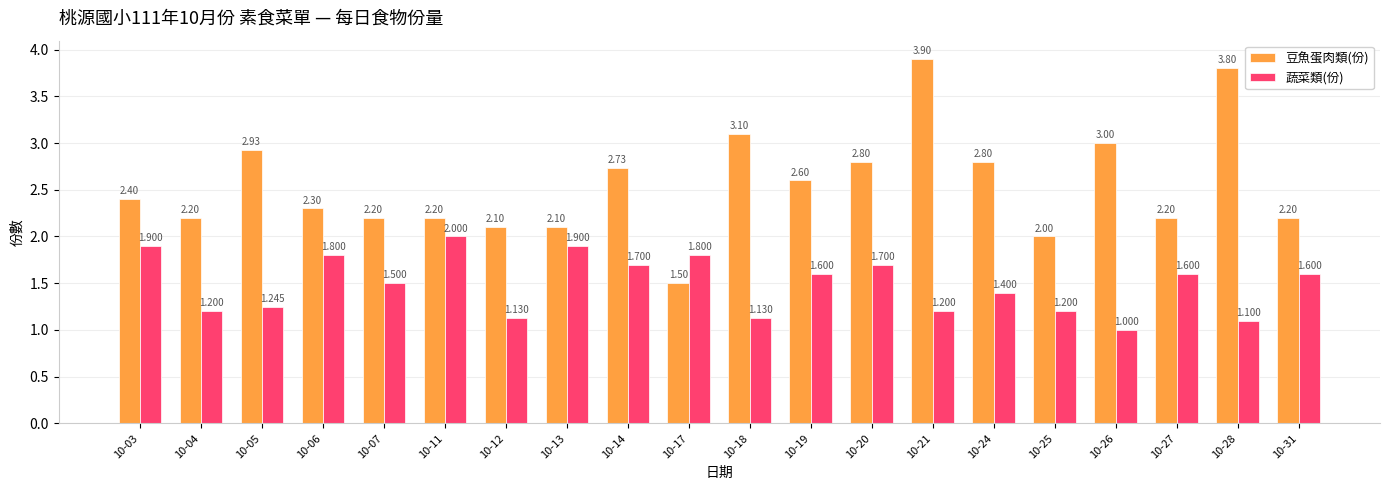

What is the minimum value for 蔬菜類(份)?

1.0